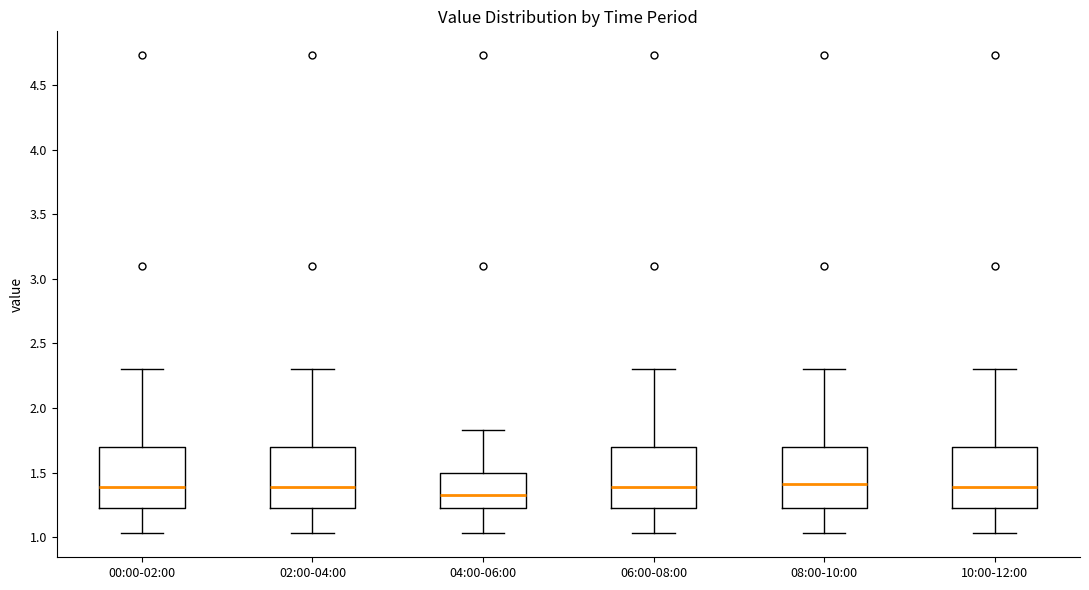

Reading left to right, transcribe this box plot: for each box, give where its median line is, the range the box spans, and where its two whiskers end, as read against the y-axis. The values are not printed on the chart, so give them approximately, as read against the axis.

00:00-02:00: median 1.40, box 1.25 to 1.70, whiskers 1.05 to 2.30
02:00-04:00: median 1.40, box 1.25 to 1.70, whiskers 1.05 to 2.30
04:00-06:00: median 1.35, box 1.20 to 1.50, whiskers 1.05 to 1.85
06:00-08:00: median 1.40, box 1.25 to 1.70, whiskers 1.05 to 2.30
08:00-10:00: median 1.40, box 1.25 to 1.70, whiskers 1.05 to 2.30
10:00-12:00: median 1.40, box 1.25 to 1.70, whiskers 1.05 to 2.30